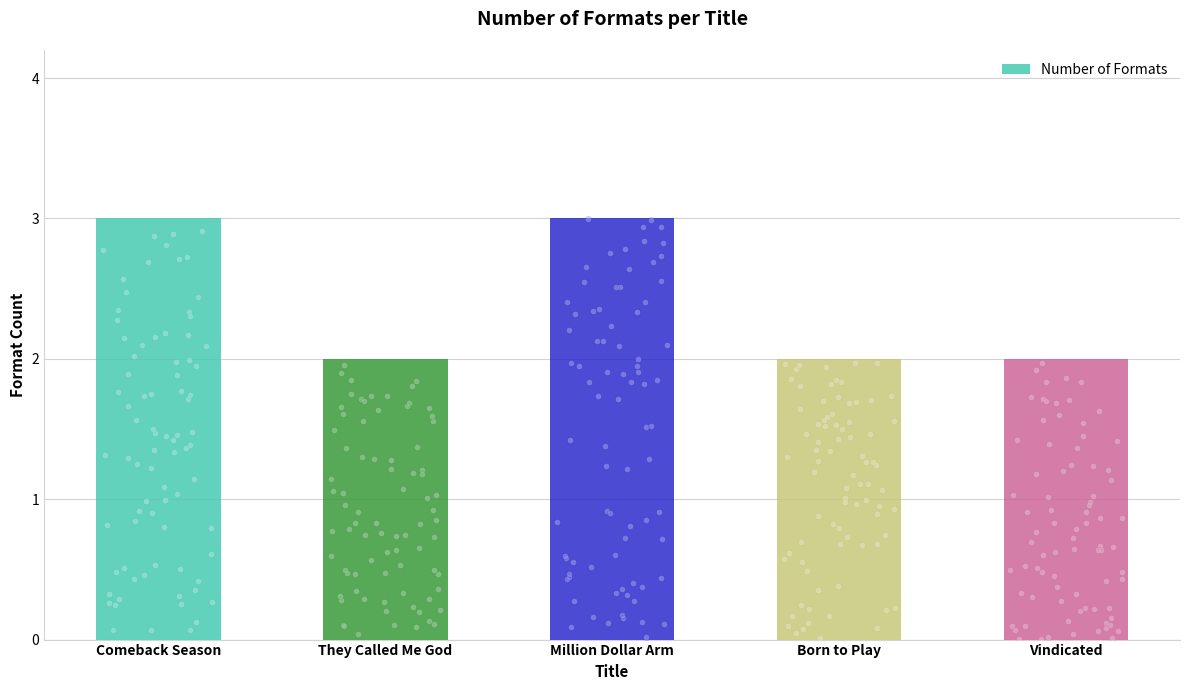

What is the change in value from They Called Me God to Million Dollar Arm?

+1